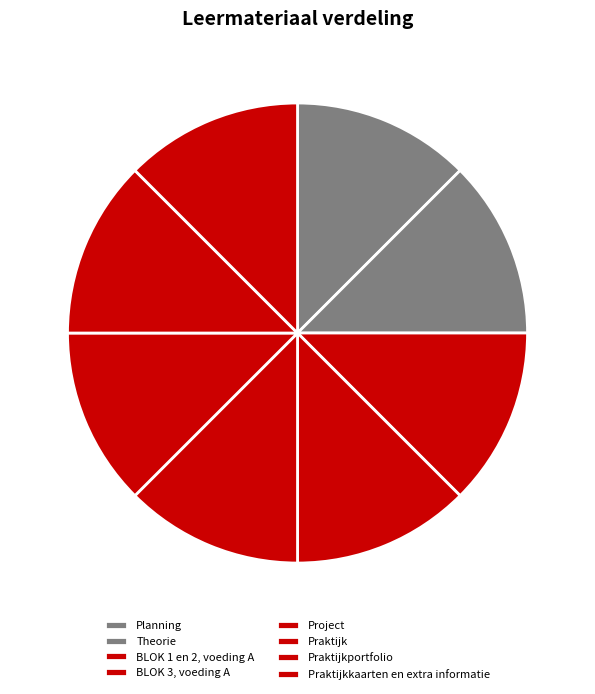

How many segments does this pie chart have?

8